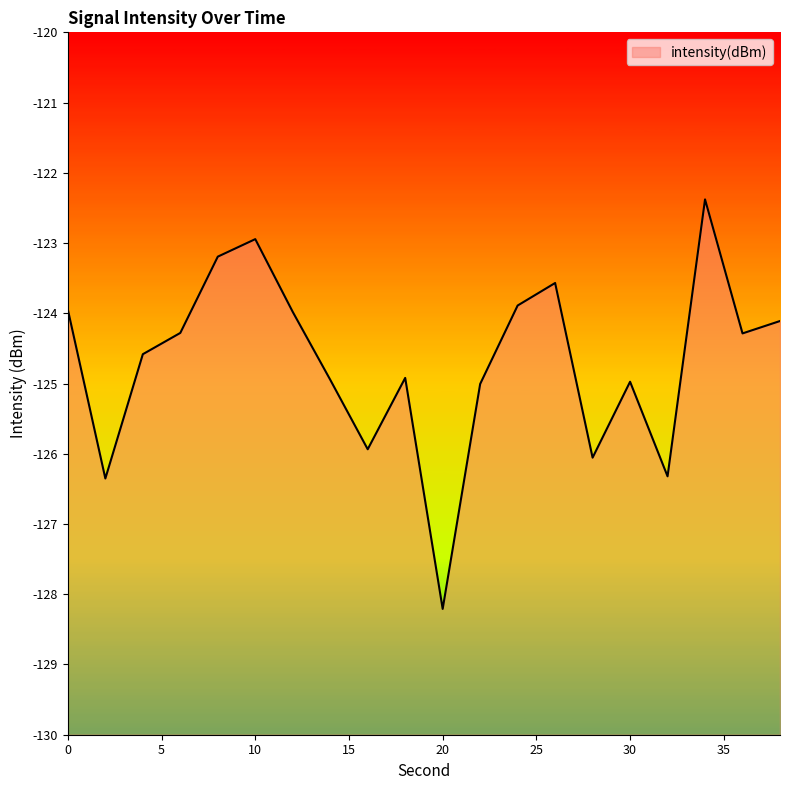

True or false: there are more than 2 points higher than both neighbors.

True